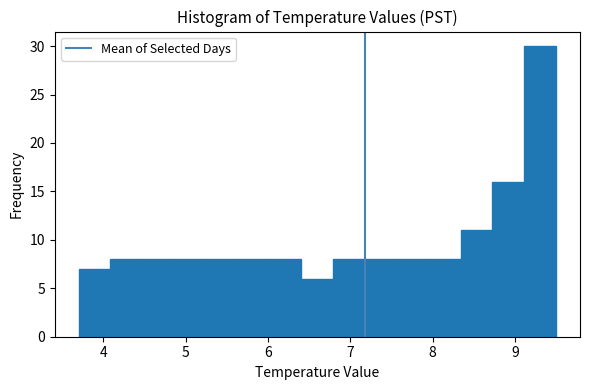

Read against the x-axis, roughly where is the centre of the tallest bar?

9.3